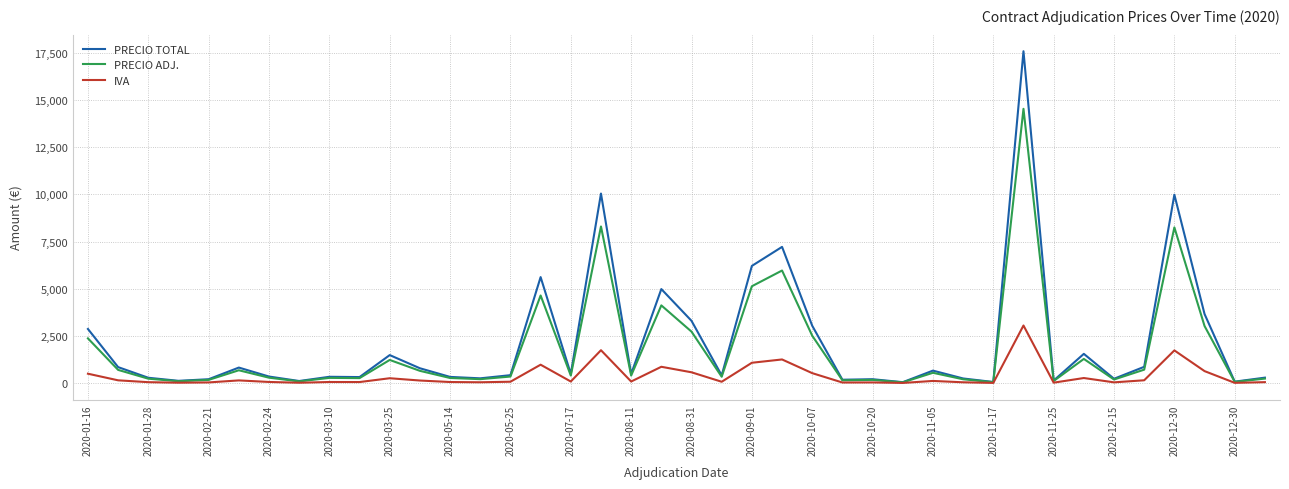

What are all the series names shown in the legend?

PRECIO TOTAL, PRECIO ADJ., IVA